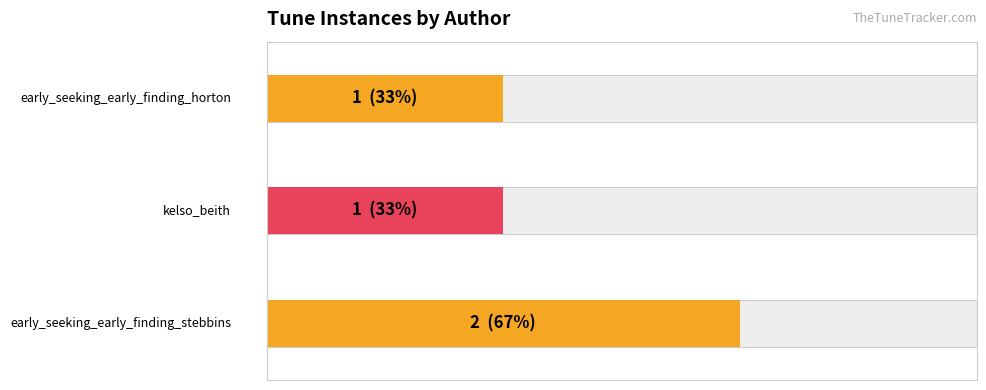

Rank the categories by value from highest to lowest.

early_seeking_early_finding_stebbins, kelso_beith, early_seeking_early_finding_horton